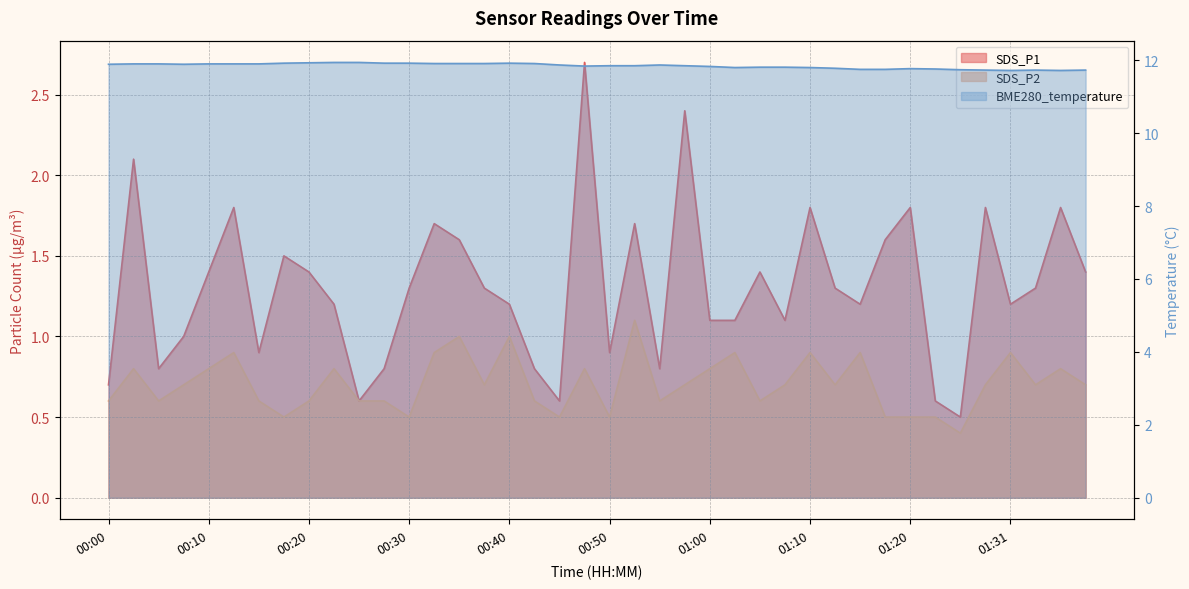

Which category has the highest value across all series?

00:23